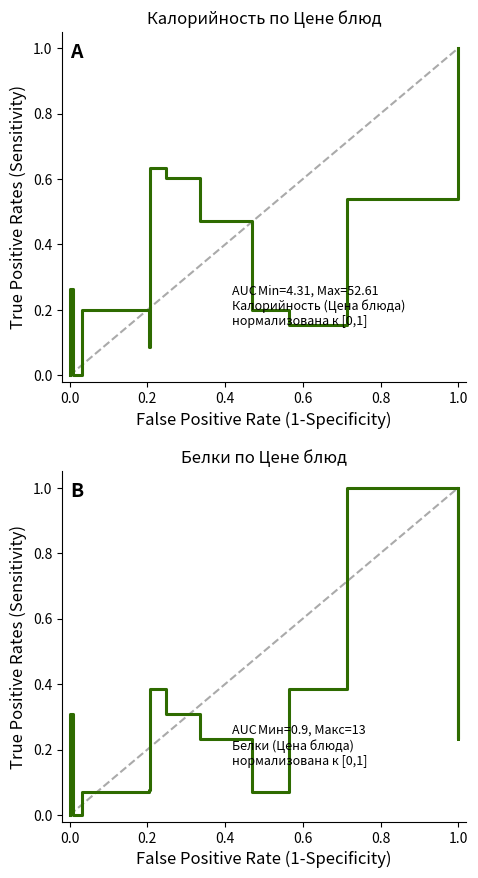

Does the chart display data point markers on the line(s)?

No